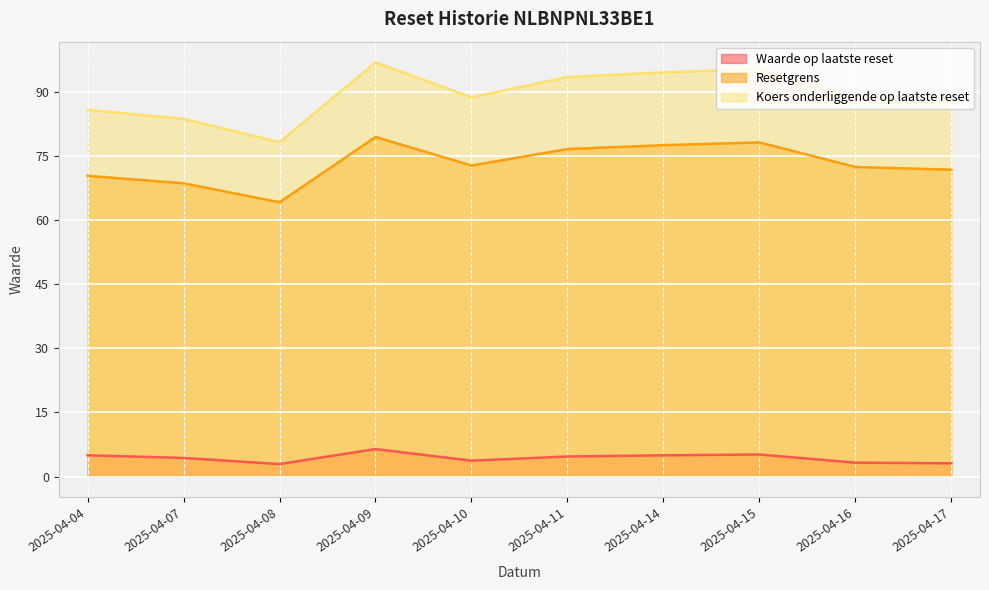

At which category is the sum across all series the highest?

2025-04-09